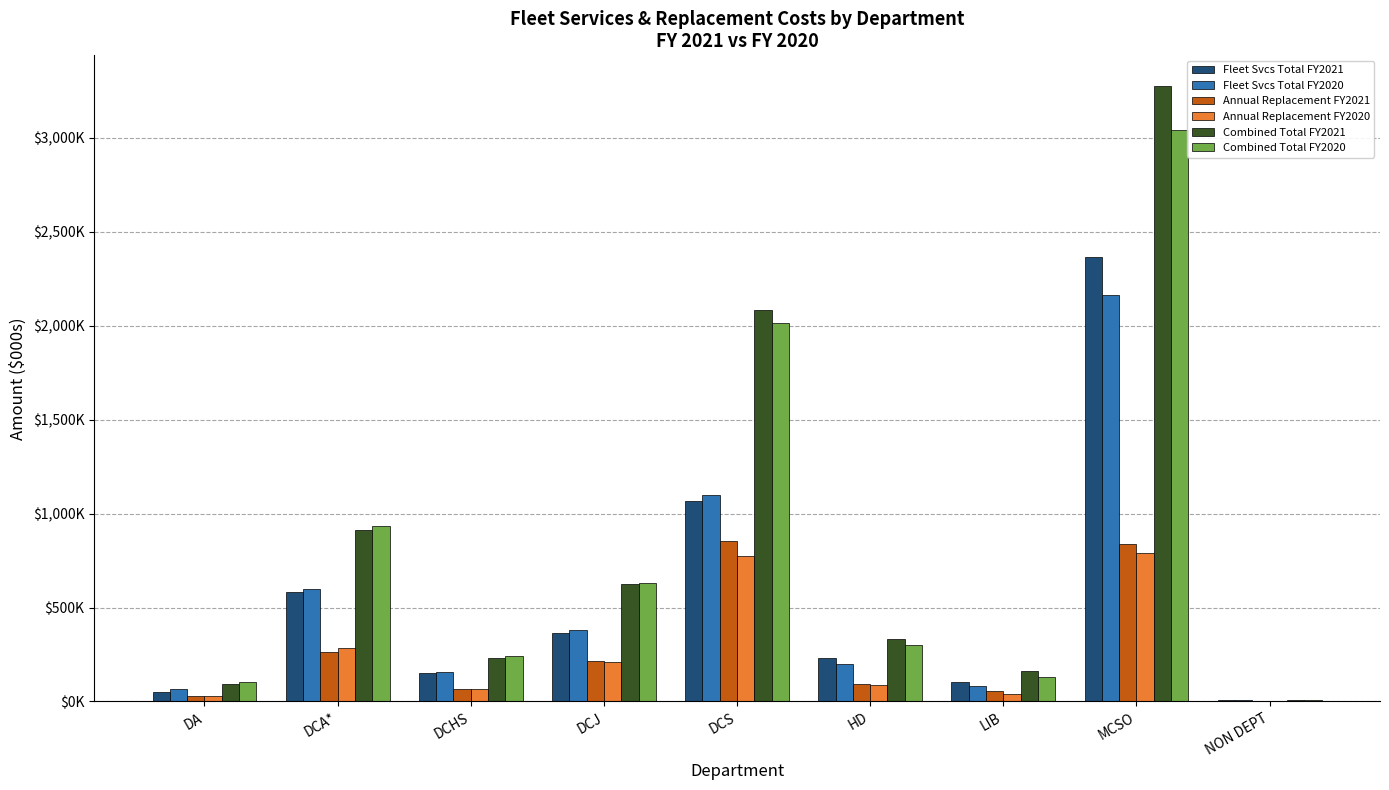

Are the bars horizontal?

No